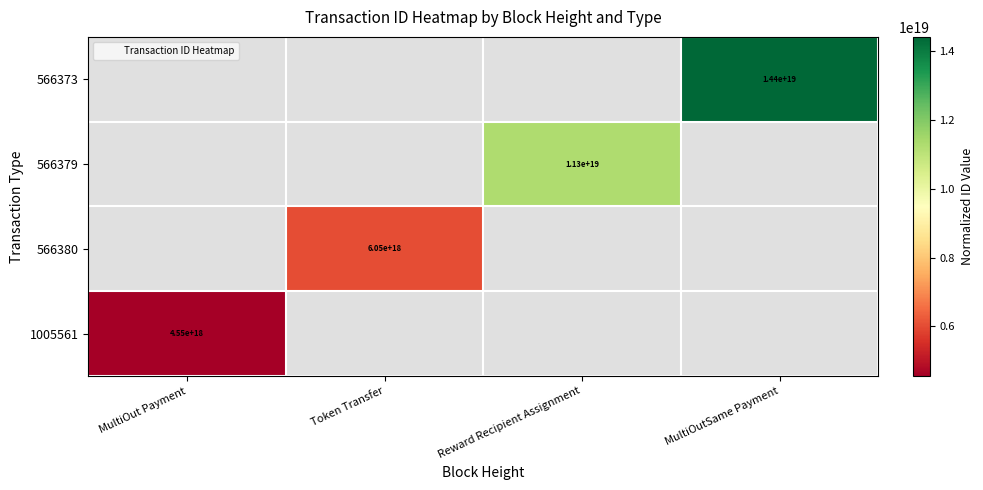

How many distinct data groups are displayed?

4